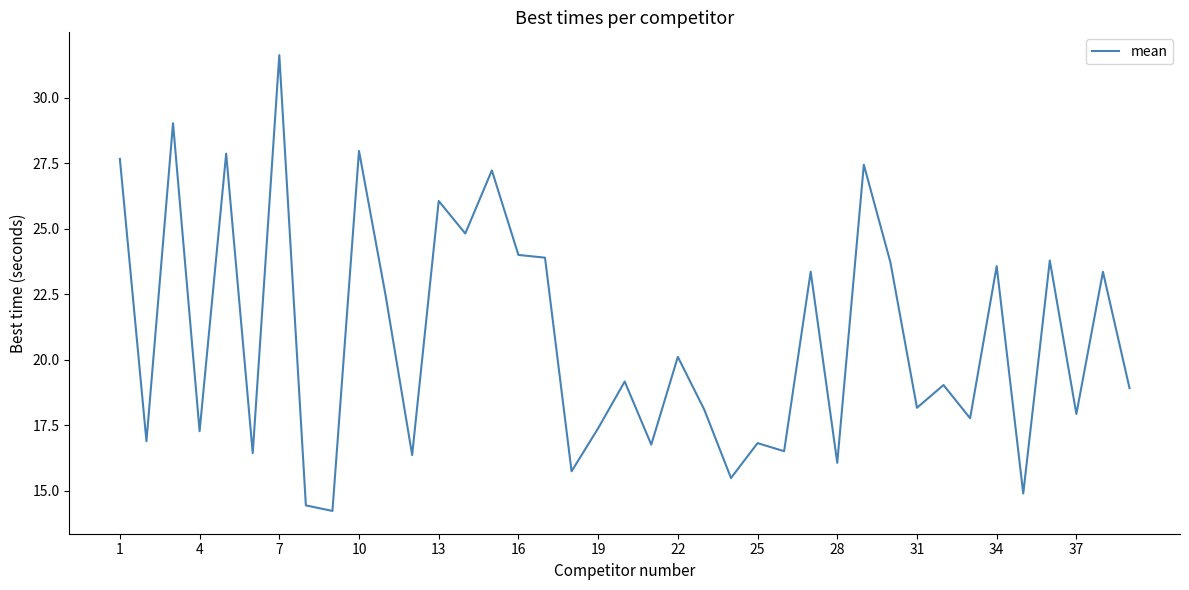

What is the smallest value displayed?

14.2